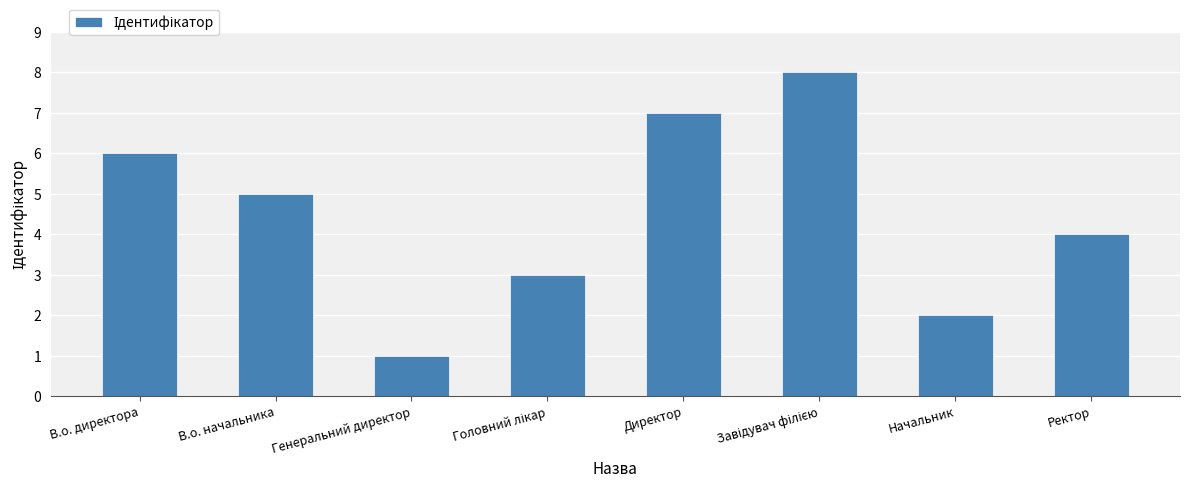

How many distinct data groups are displayed?

1